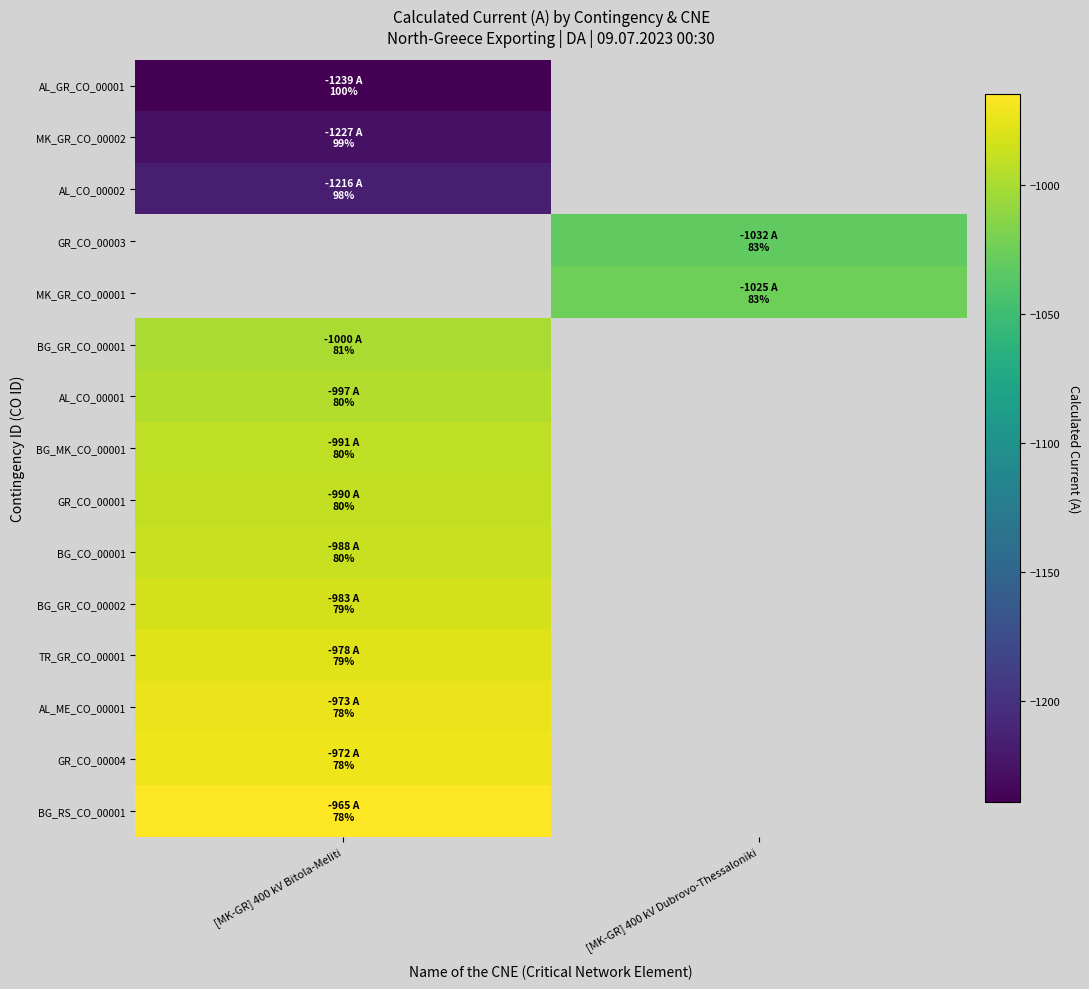

What is the maximum value for BG_GR_CO_00001?

-1000.0